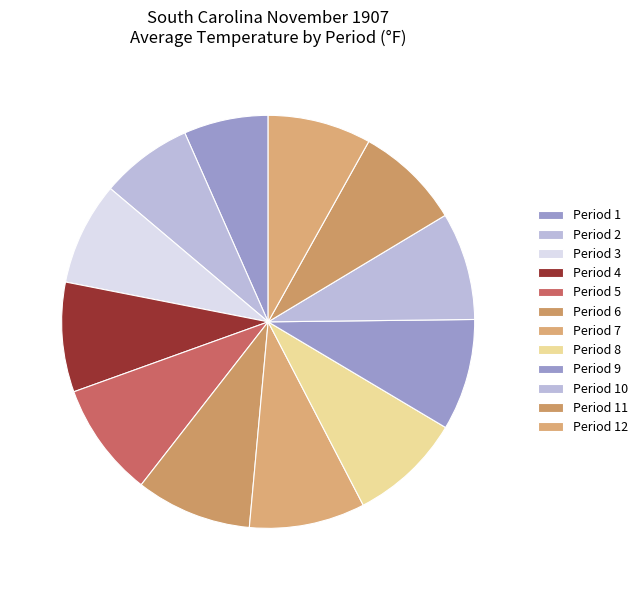

What percentage do Period 12 and Period 8 together represent?

16.9%